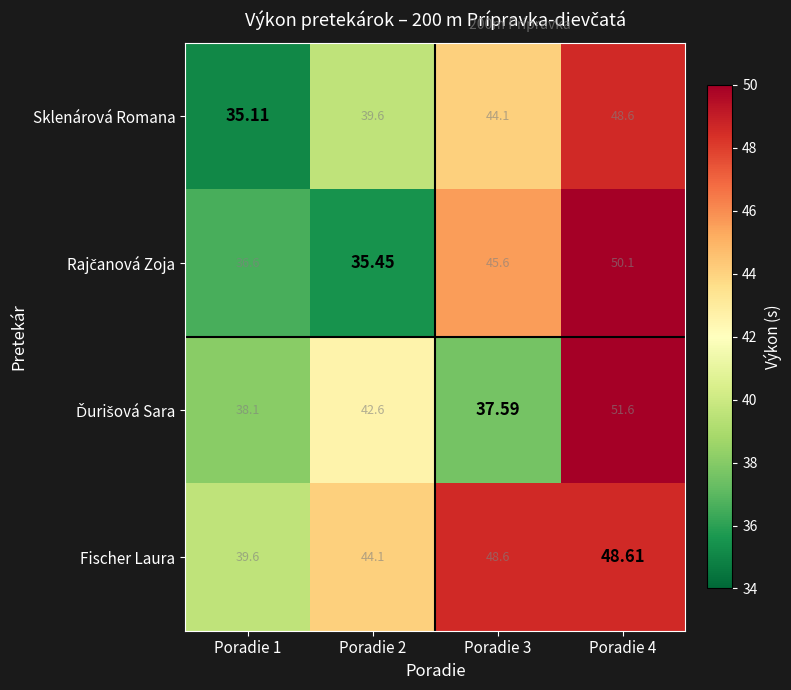

Which series has the largest total across all categories?

Fischer Laura